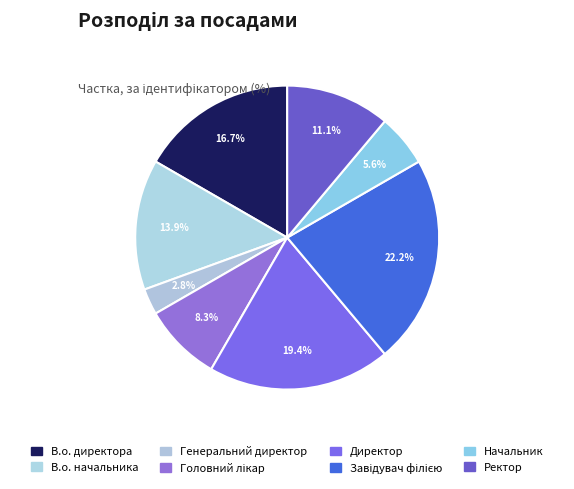

To the nearest percent, what percentage of the pie is Директор?

19%